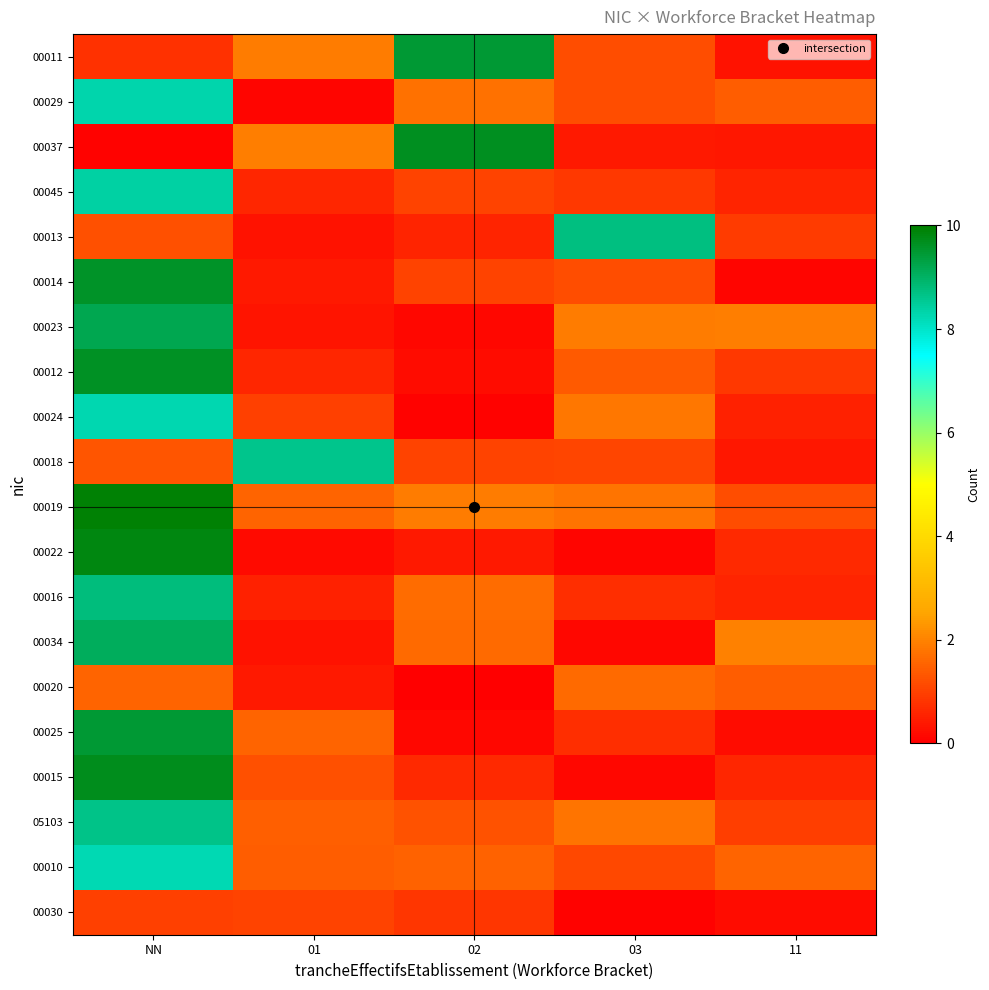

Between NN and 02, which series saw the biggest shift?

00037